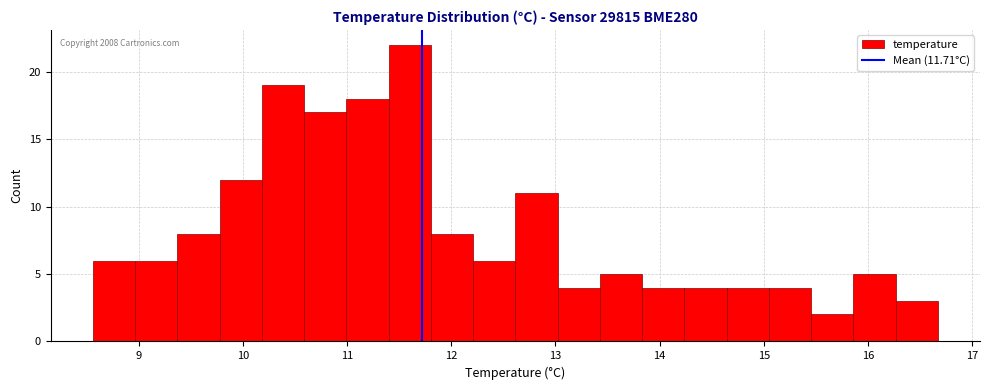

Which range on the x-axis has the tallest bar?

11.4 to 11.8